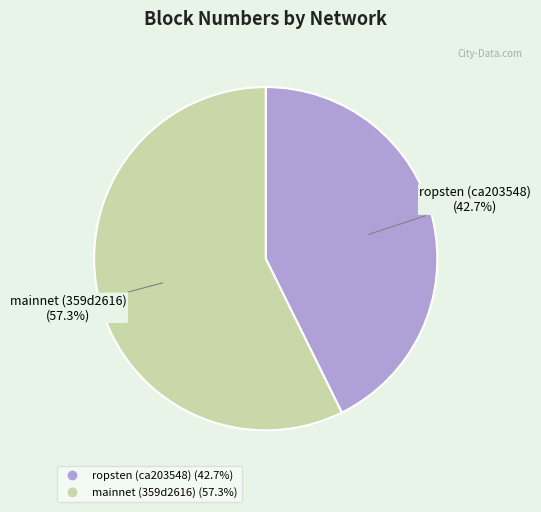

Combined, do mainnet (359d2616) and ropsten (ca203548) account for over 50%?

Yes